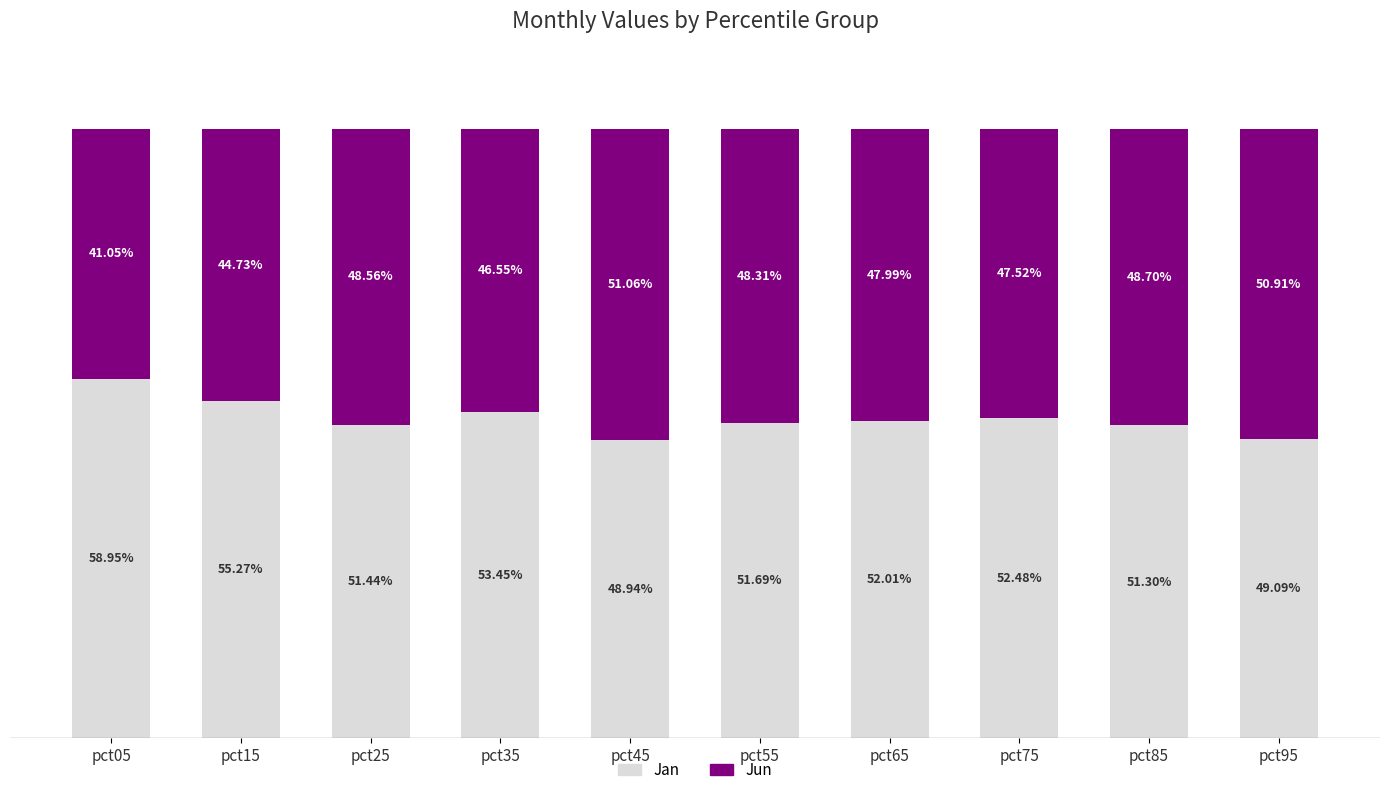

What are all the series names shown in the legend?

Jan, Jun